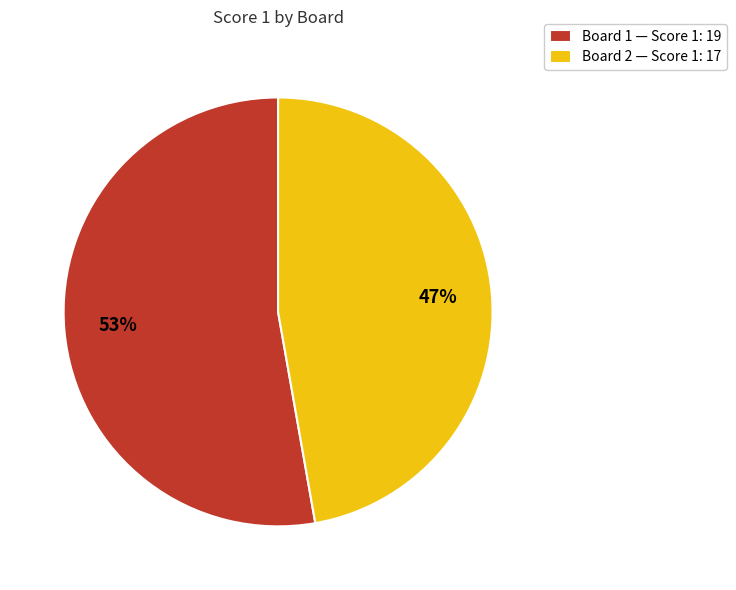

What percentage is the Board 1 — Score 1: 19 slice, to the nearest percent?

53%